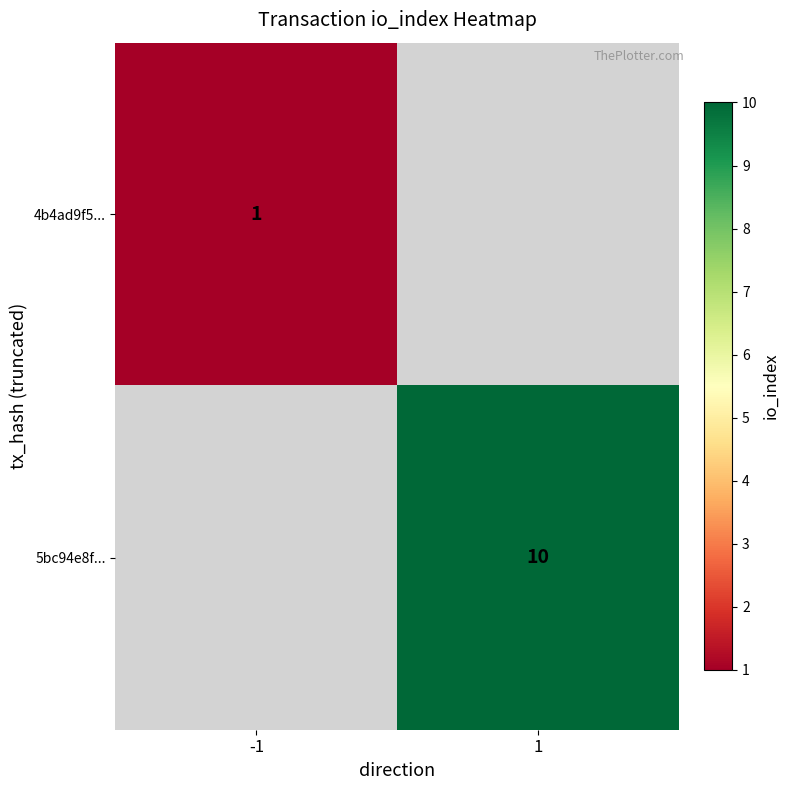

True or false: 4b4ad9f5... has a value of 1 at -1.

True